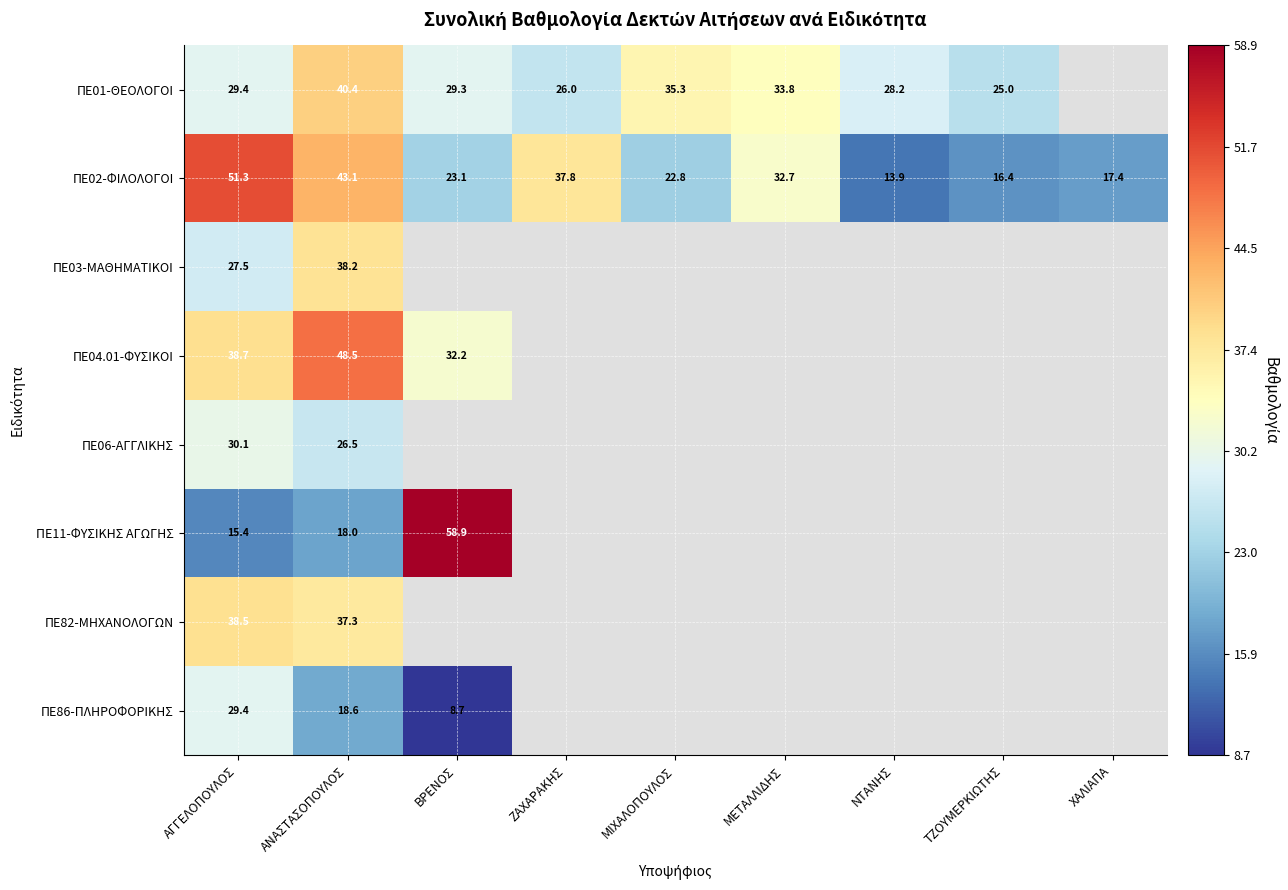

How many positive values does the ΠΕ06-ΑΓΓΛΙΚΗΣ series have?

2